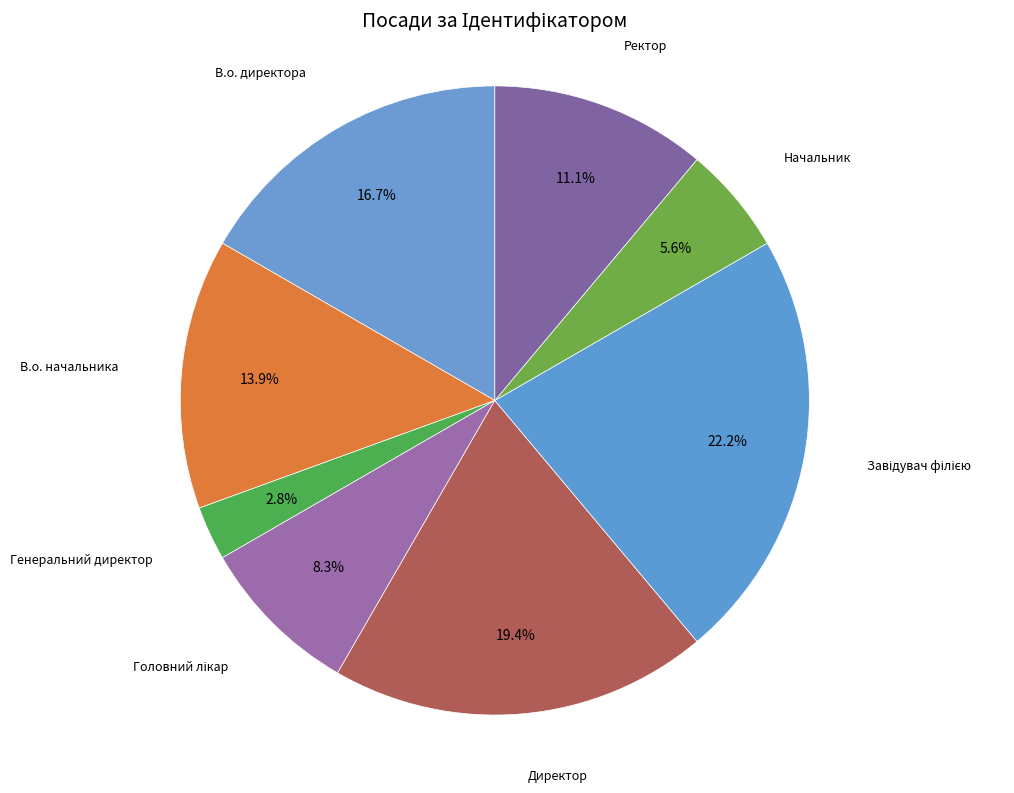

Is there any slice that represents more than half of the pie?

No